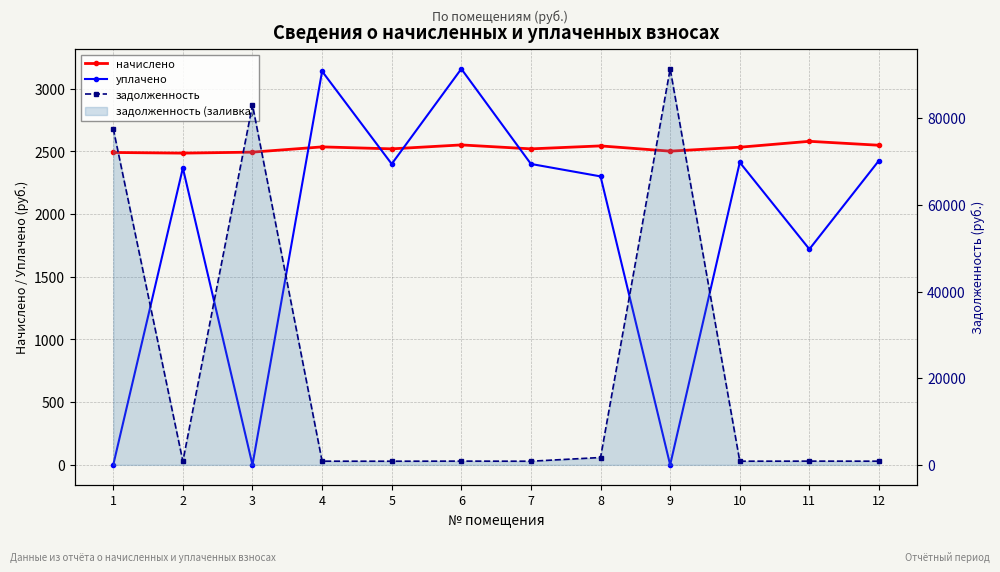

What is the average value of the начислено series?

2524.7